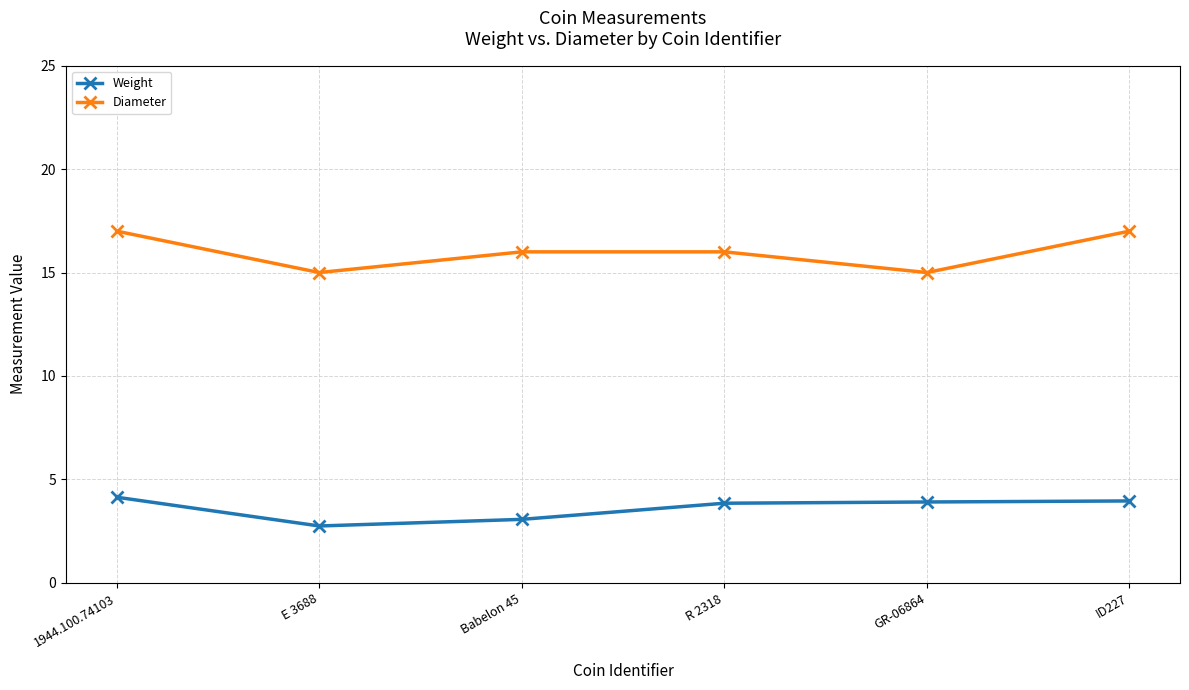

What position from the left is R 2318?

4